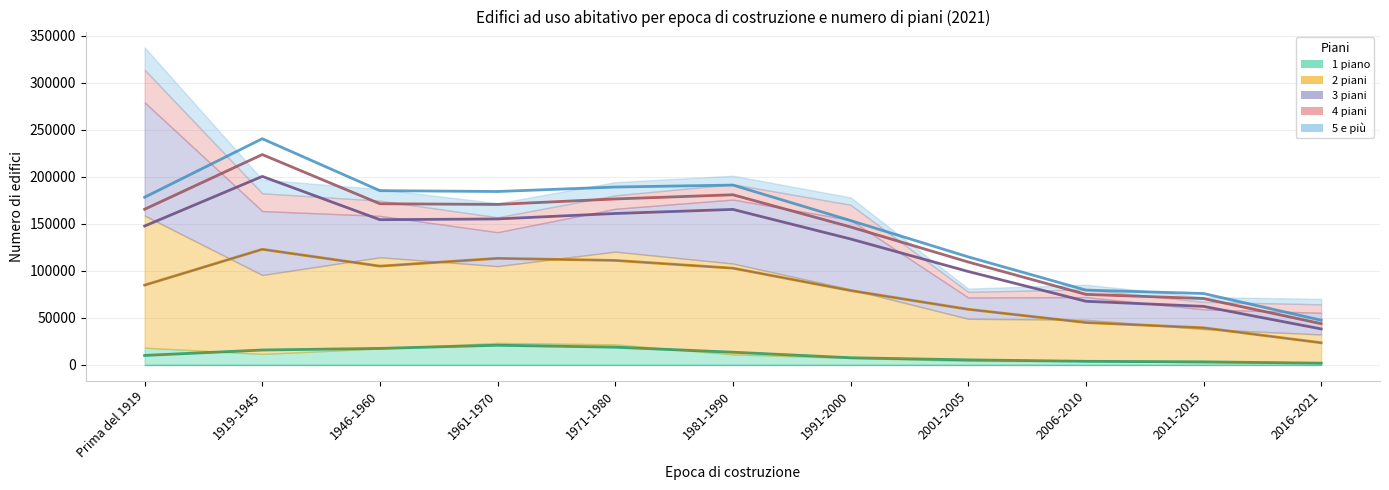

List the series in order of their peak value, lowest first.

1 piano, 5 e più, 4 piani, 3 piani, 2 piani